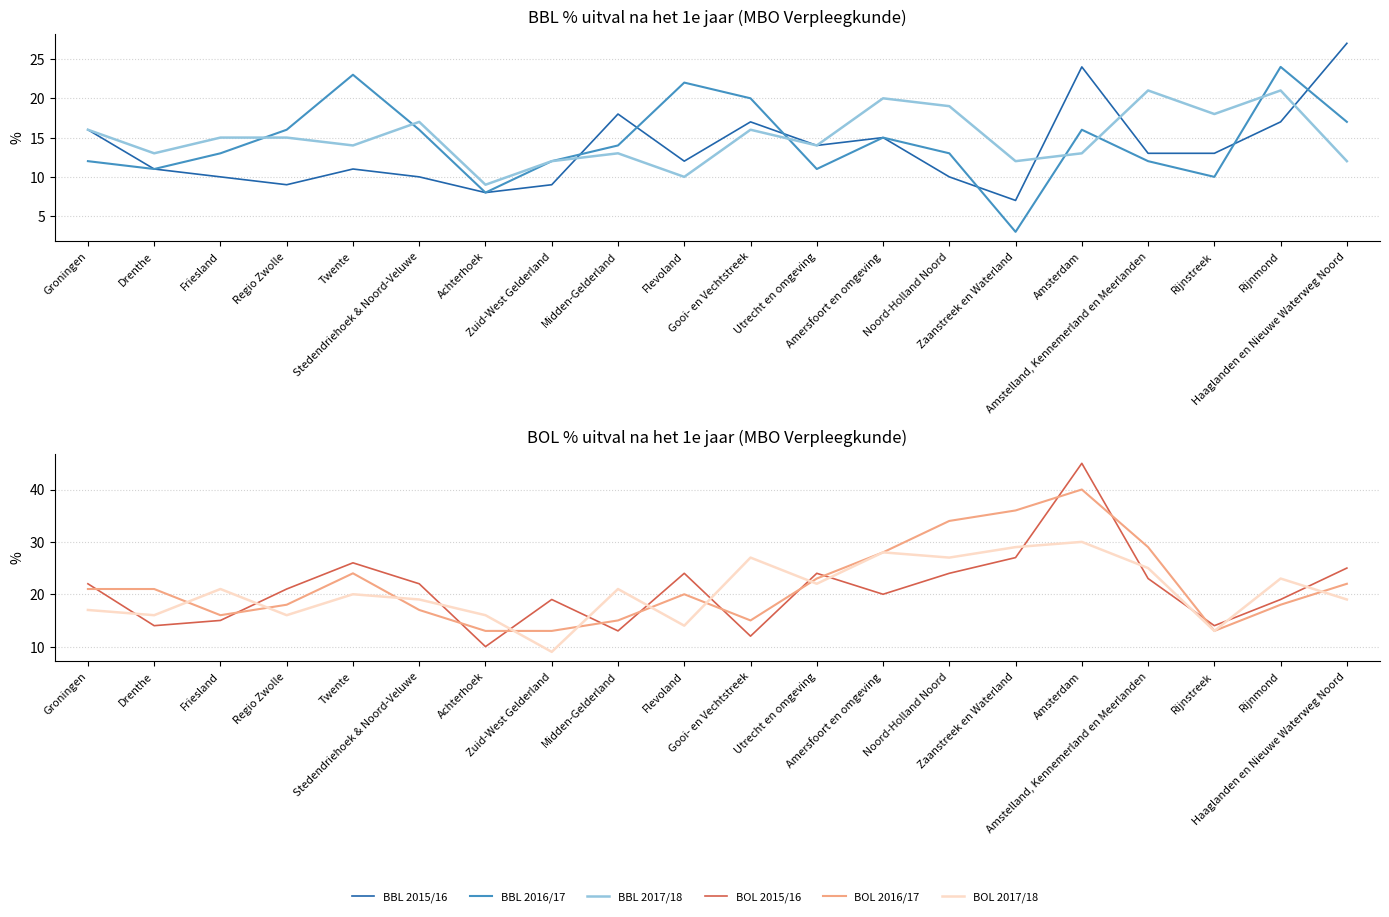

What is the average value of the BBL 2015/16 series?

14